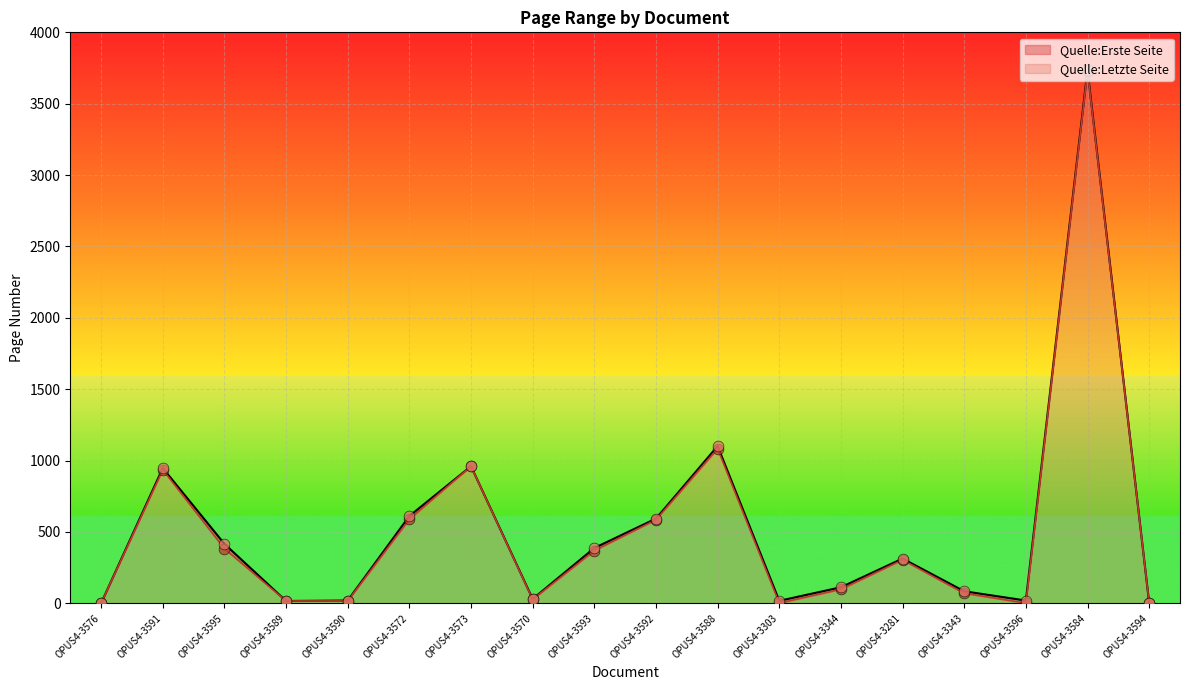

Is the value of Quelle:Erste Seite at OPUS4-3588 greater than the value of Quelle:Letzte Seite at OPUS4-3343?

Yes